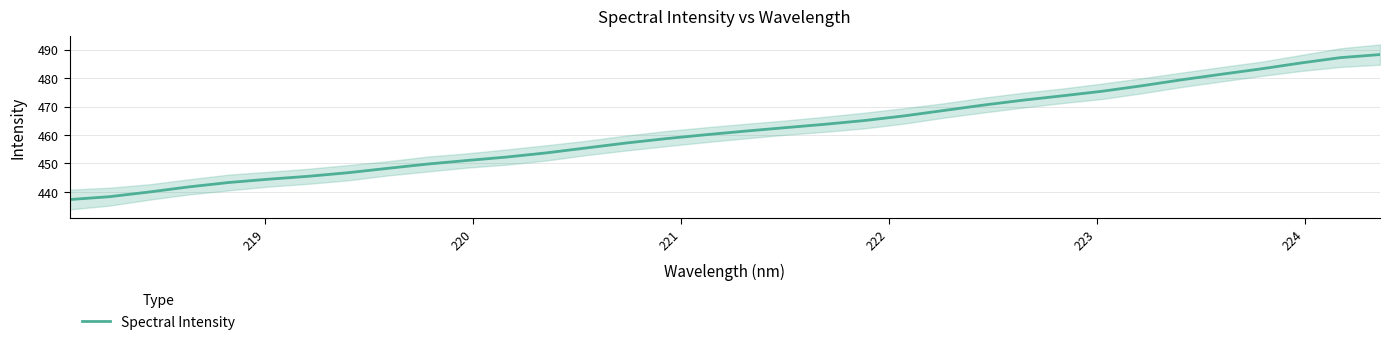

What is the highest value of the Spectral Intensity series?

488.3